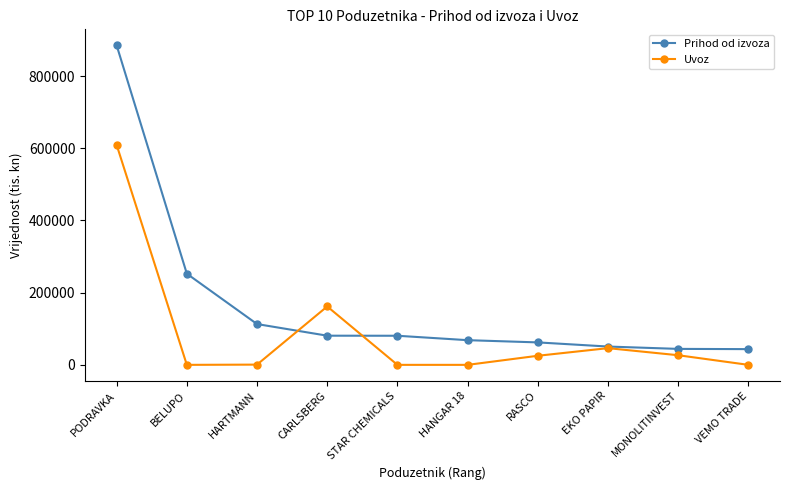

What is the value of the Uvoz point at the 3rd from the left?

658.9